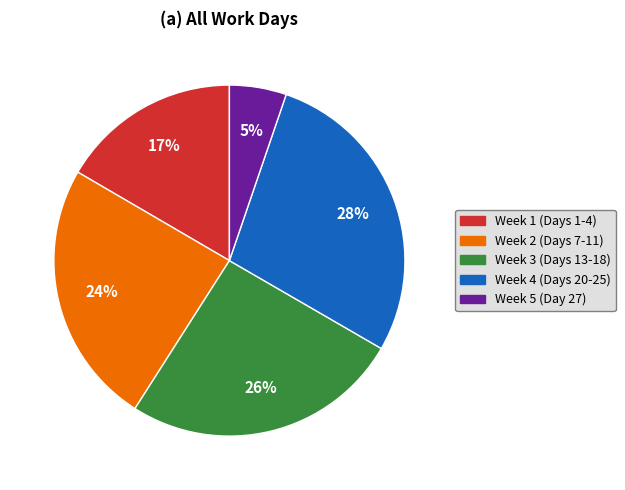

To the nearest percent, what is the average slice percentage?

20%